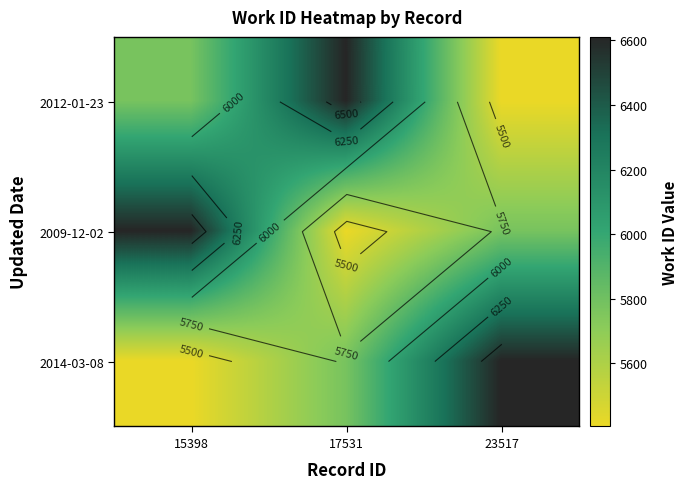

Which category has the highest value across all series?

17531